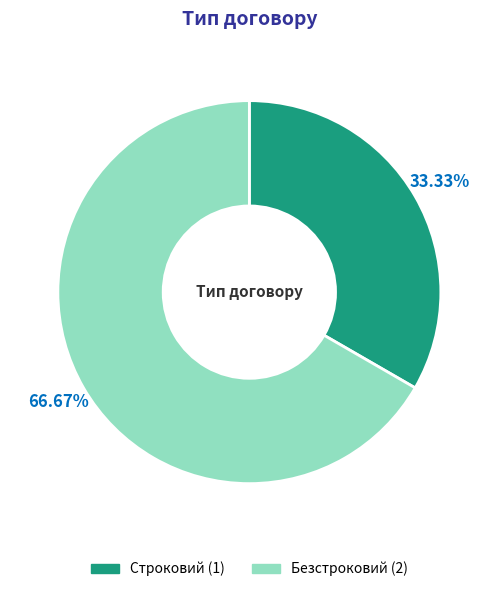

How many segments does this pie chart have?

2